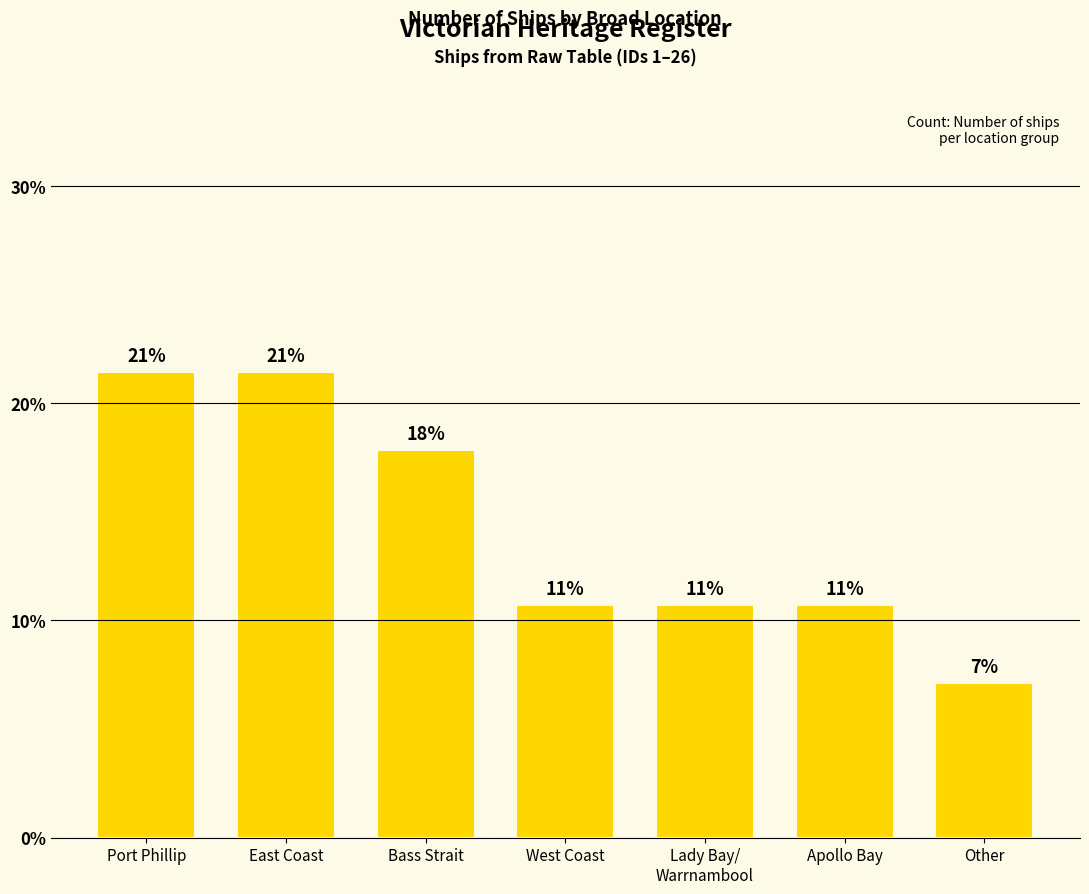

Reading left to right, what are all the values shown in this chart?

21.4	21.4	17.9	10.7	10.7	10.7	7.1